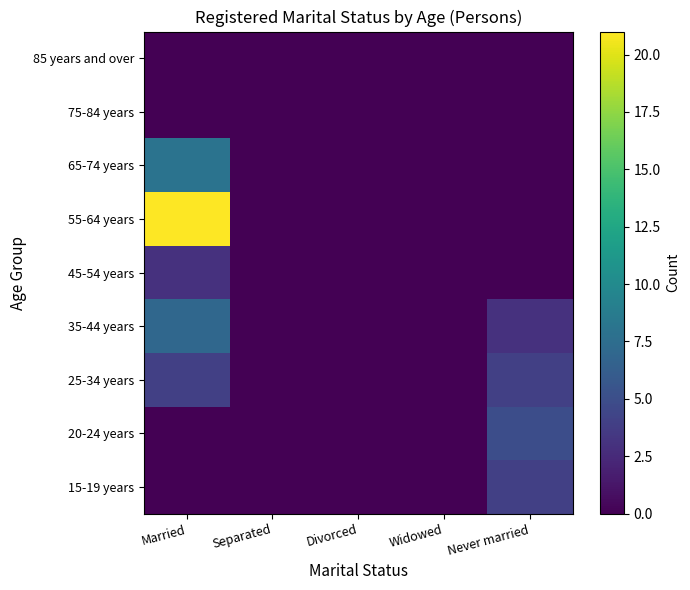

Reading left to right, transcribe all the data shown in this chart.

15-19 years: Married=0	Separated=0	Divorced=0	Widowed=0	Never married=4
20-24 years: Married=0	Separated=0	Divorced=0	Widowed=0	Never married=5
25-34 years: Married=4	Separated=0	Divorced=0	Widowed=0	Never married=4
35-44 years: Married=7	Separated=0	Divorced=0	Widowed=0	Never married=3
45-54 years: Married=3	Separated=0	Divorced=0	Widowed=0	Never married=0
55-64 years: Married=21	Separated=0	Divorced=0	Widowed=0	Never married=0
65-74 years: Married=8	Separated=0	Divorced=0	Widowed=0	Never married=0
75-84 years: Married=0	Separated=0	Divorced=0	Widowed=0	Never married=0
85 years and over: Married=0	Separated=0	Divorced=0	Widowed=0	Never married=0